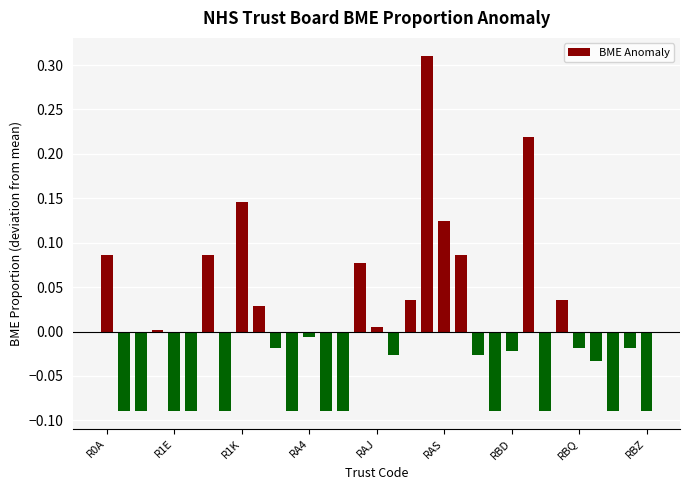

What is the difference between the maximum and minimum values?

0.4